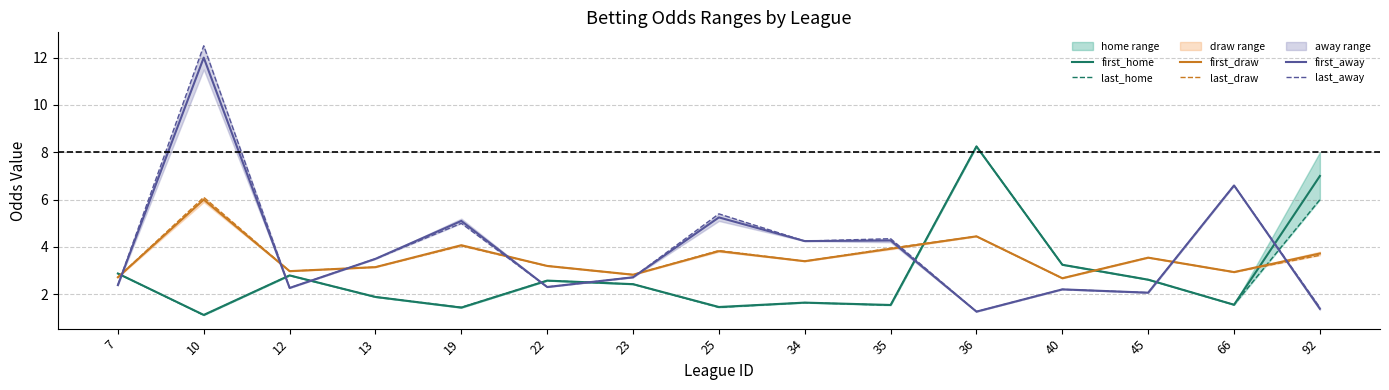

At which category does last_home reach its first local peak?

12